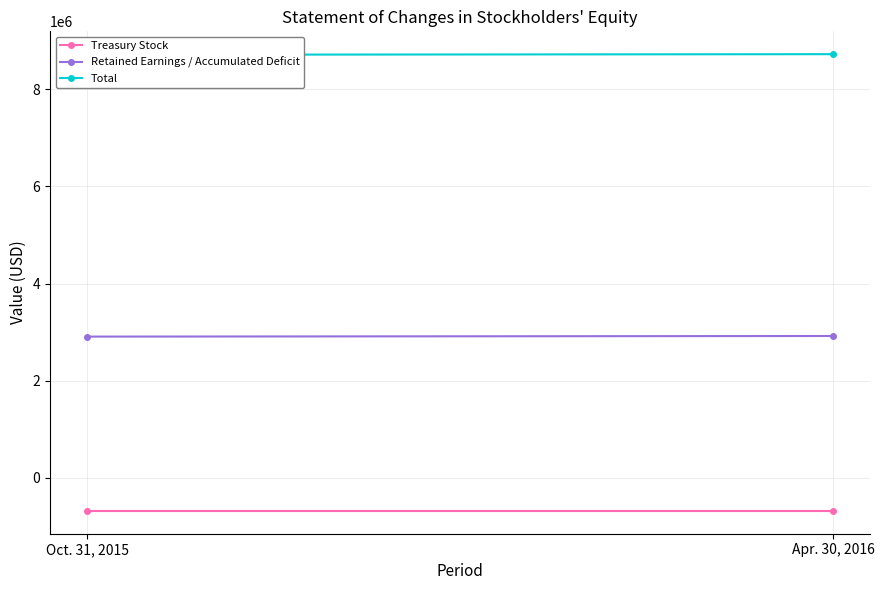

Reading left to right, list all the values displayed in this chart.

Treasury Stock: Oct. 31, 2015=-681410	Apr. 30, 2016=-681410
Retained Earnings / Accumulated Deficit: Oct. 31, 2015=2906843	Apr. 30, 2016=2919243
Total: Oct. 31, 2015=8709419	Apr. 30, 2016=8721819